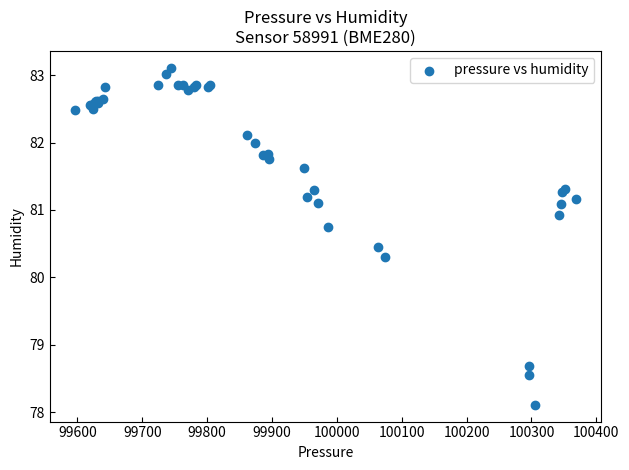

What Y value in the scatter plot is closest to 80?

80.3